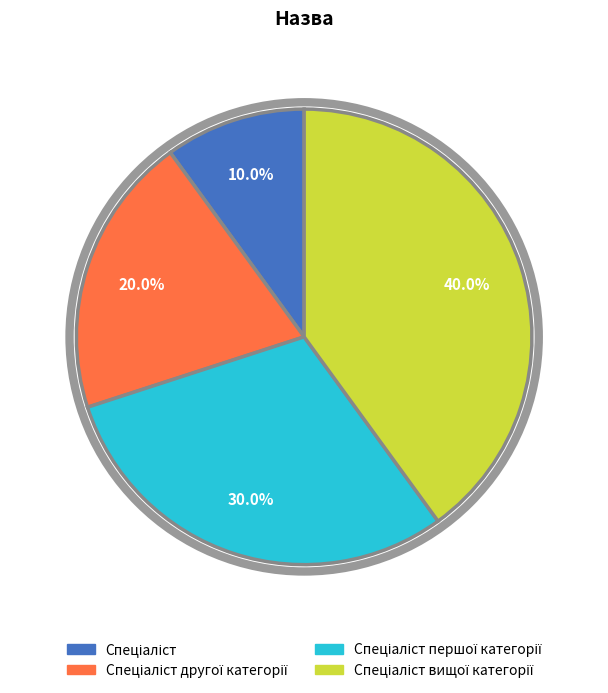

Is there any slice that represents more than half of the pie?

No